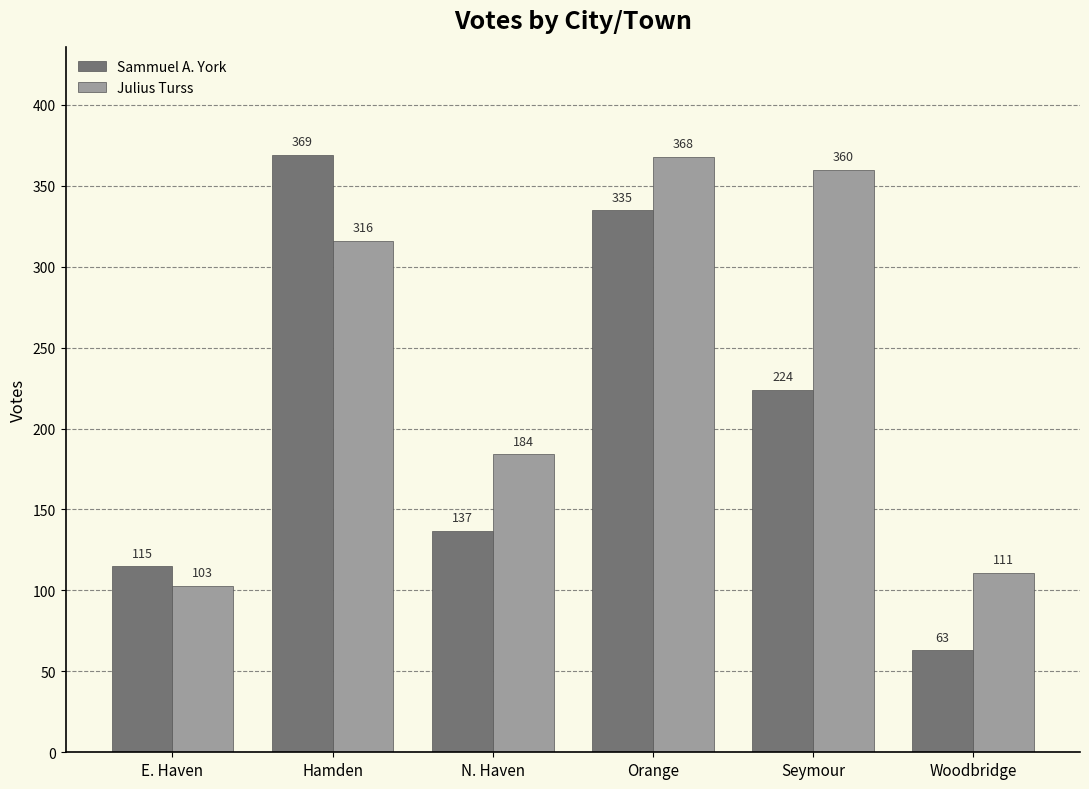

What is the approximate value of Julius Turss at E. Haven, to the nearest 10?

100